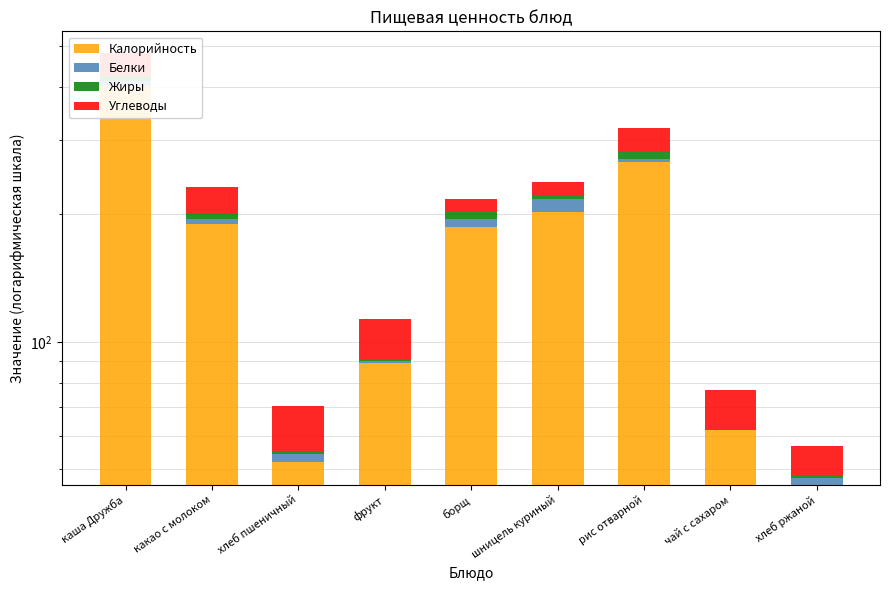

Is it true that Калорийность equals 266.0 at рис отварной?

True